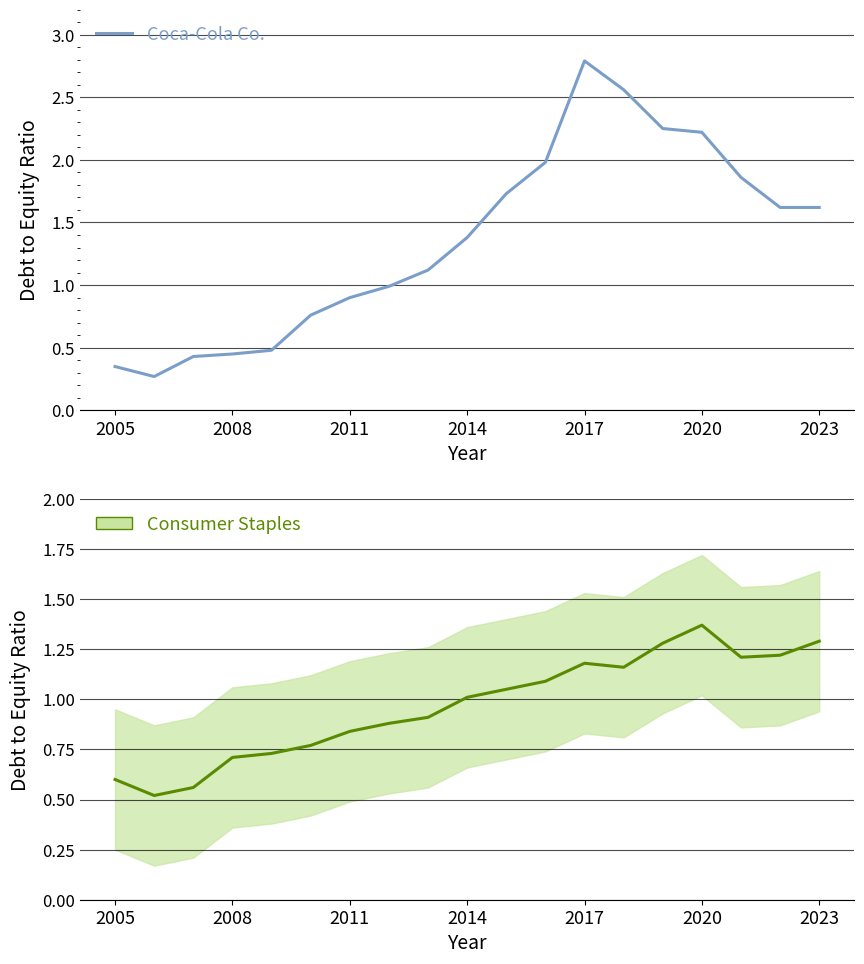

Reading left to right, what are all the values shown in this chart?

Coca-Cola Co.: 0.3	0.3	0.4	0.5	0.5	0.8	0.9	1.0	1.1	1.4	1.7	2.0	2.8	2.6	2.2	2.2	1.9	1.6	1.6
Consumer Staples: 0.6	0.5	0.6	0.7	0.7	0.8	0.8	0.9	0.9	1.0	1.1	1.1	1.2	1.2	1.3	1.4	1.2	1.2	1.3